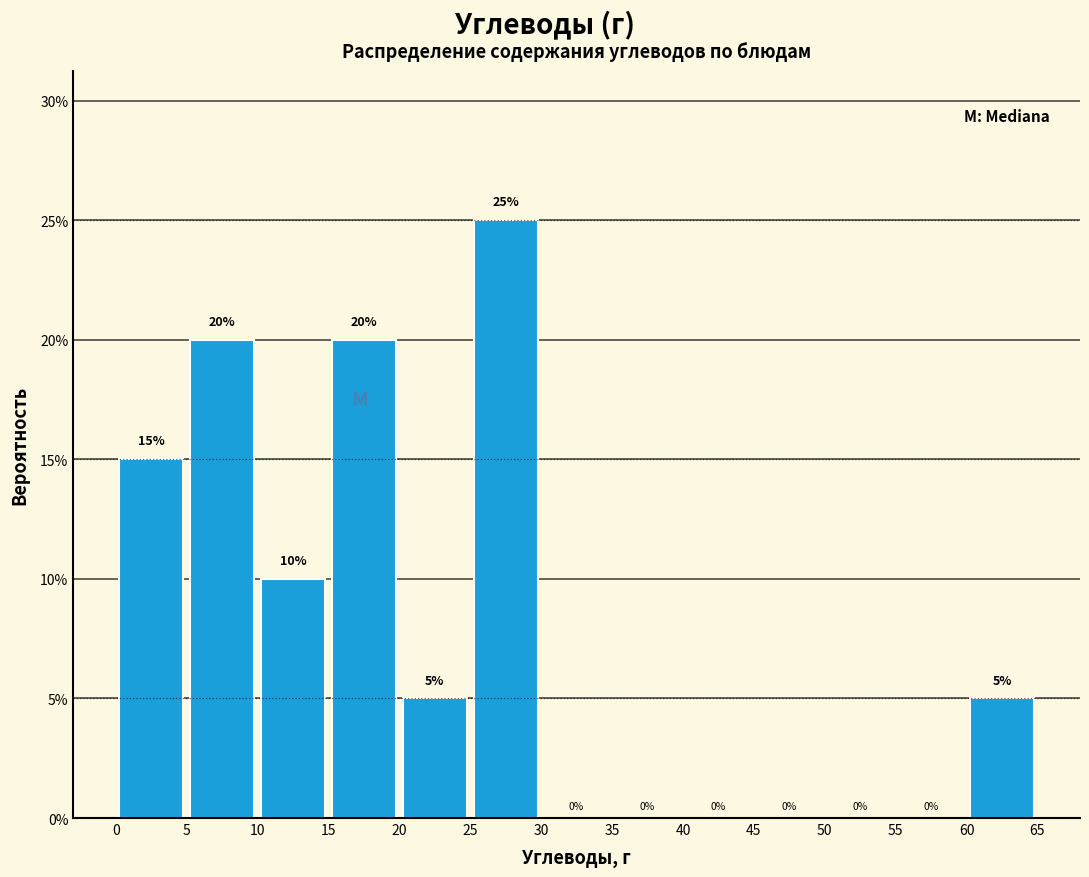

Over which range of the x-axis is the bar tallest?

25 to 30